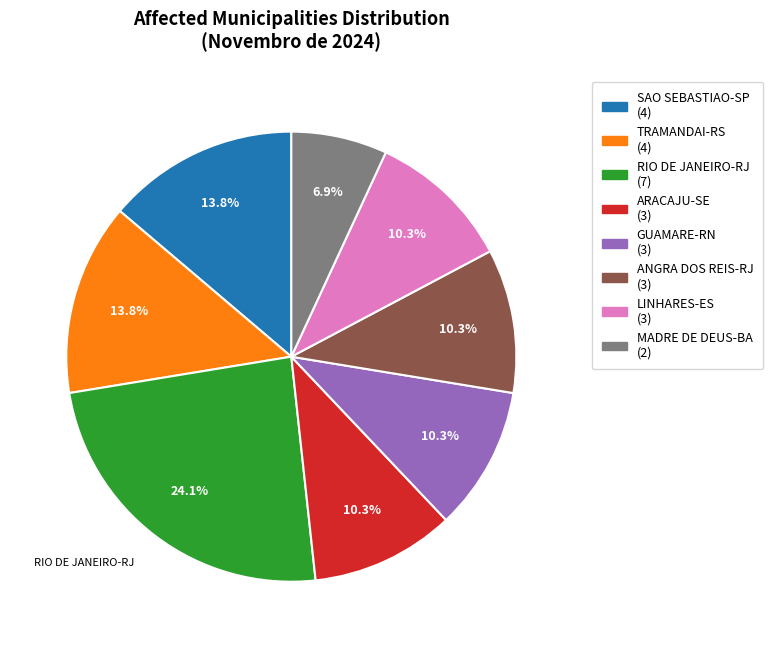

Is there a majority slice in this chart?

No